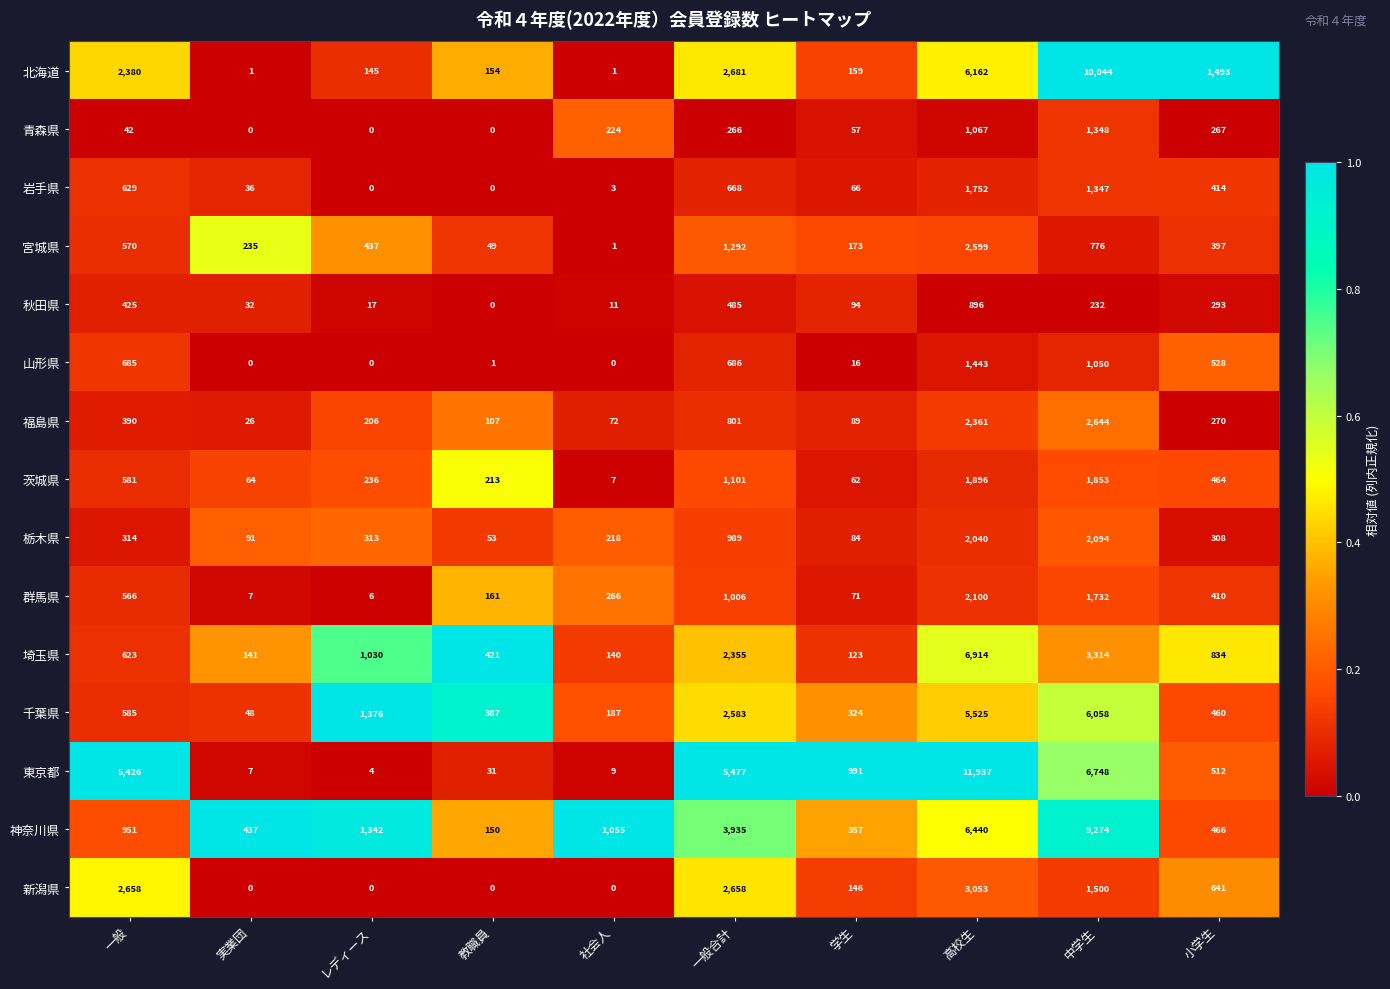

List the series in order of their peak value, lowest first.

秋田県, 青森県, 山形県, 岩手県, 茨城県, 栃木県, 群馬県, 宮城県, 福島県, 新潟県, 千葉県, 埼玉県, 神奈川県, 北海道, 東京都